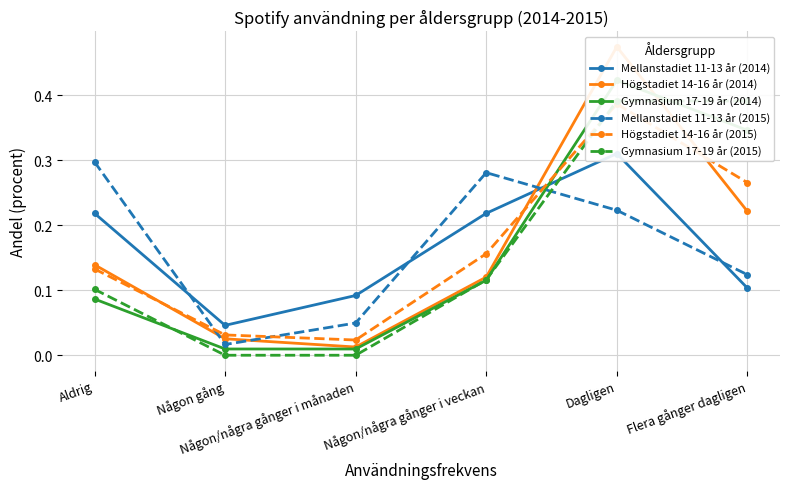

List the labels in order of Mellanstadiet 11-13 år (2014) value, largest first.

Dagligen, Aldrig, Någon/några gånger i veckan, Flera gånger dagligen, Någon/några gånger i månaden, Någon gång